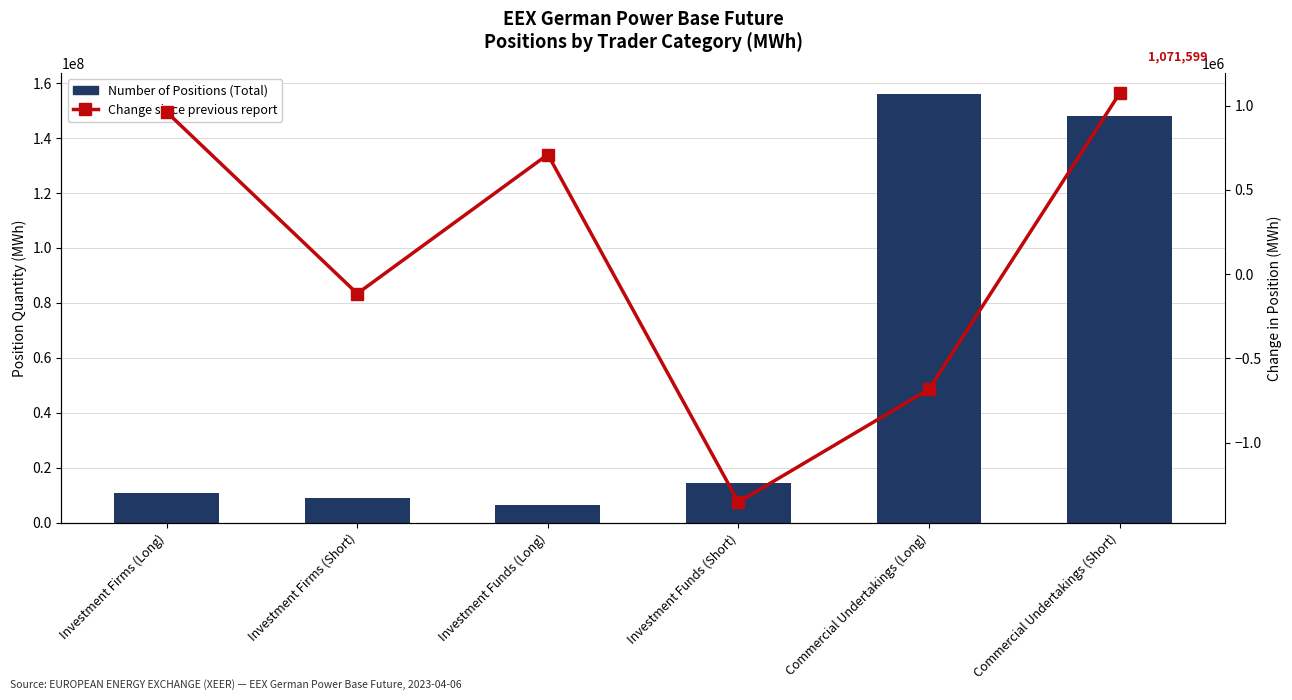

How many data points does each series have?

6